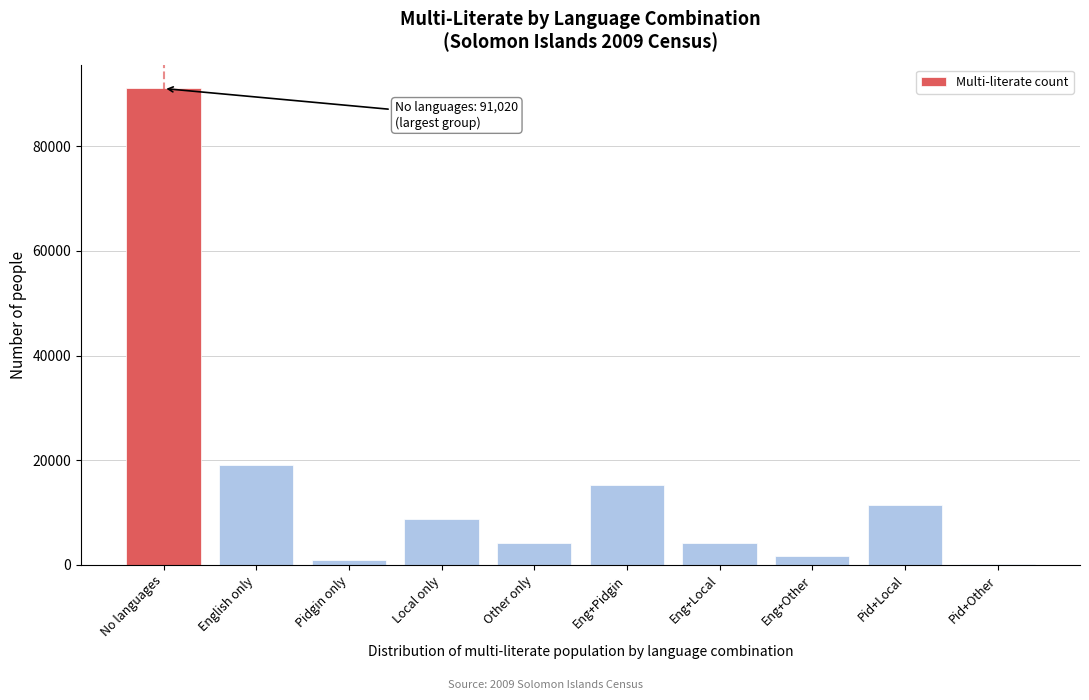

Which label corresponds to the largest value in the chart?

No languages